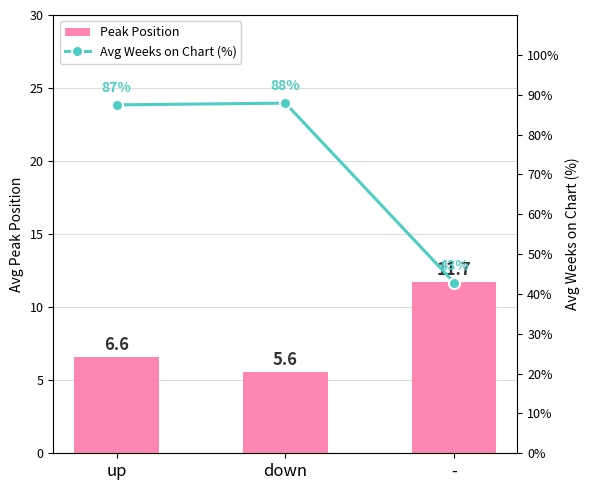

What is the average value of the Avg Weeks on Chart (%) series?

72.7